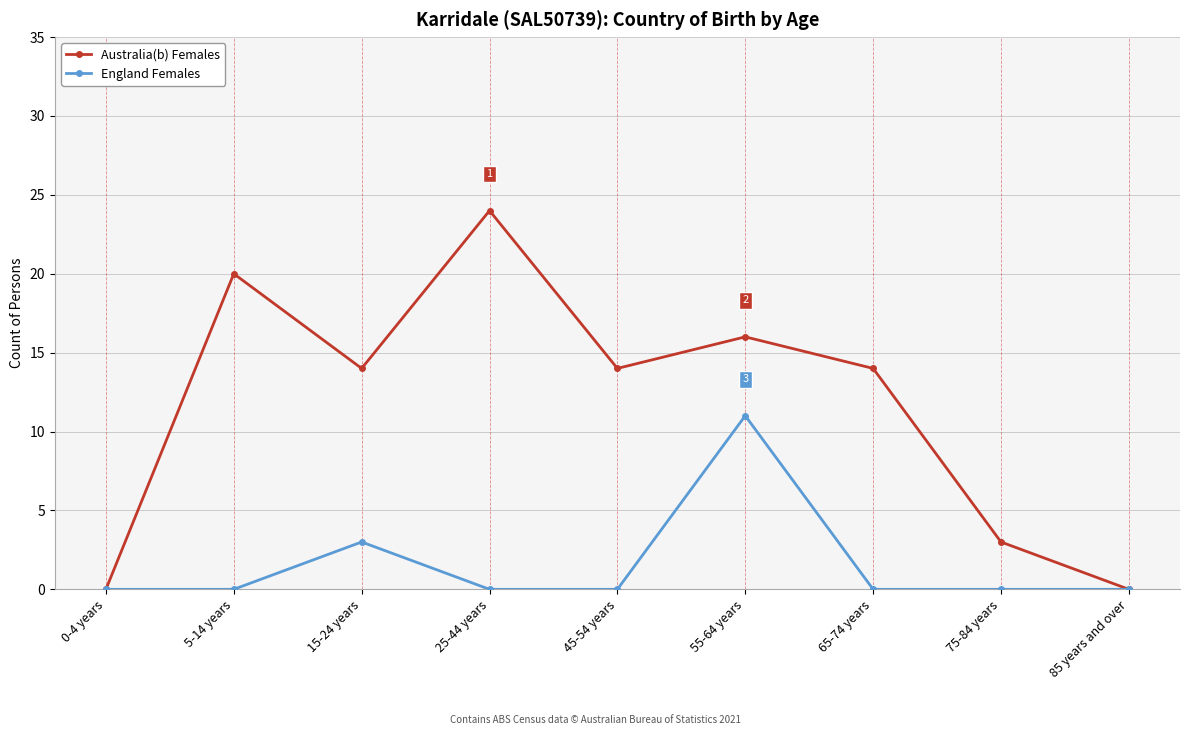

What is the difference between the maximum and minimum values in the England Females series?

11